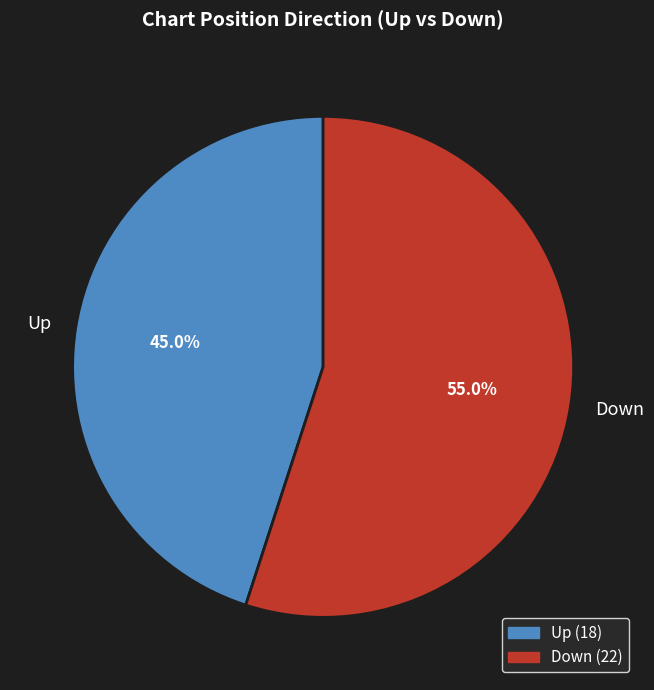

Between Up and Down, which is larger?

Down